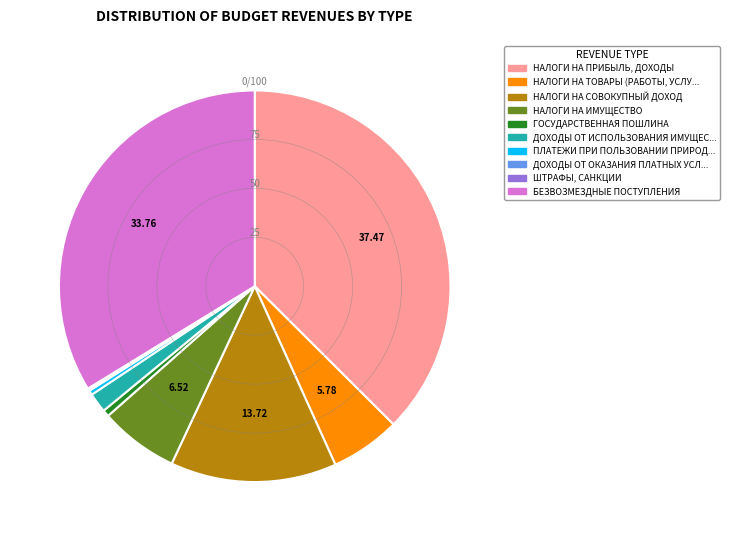

Does any single category account for the majority?

No